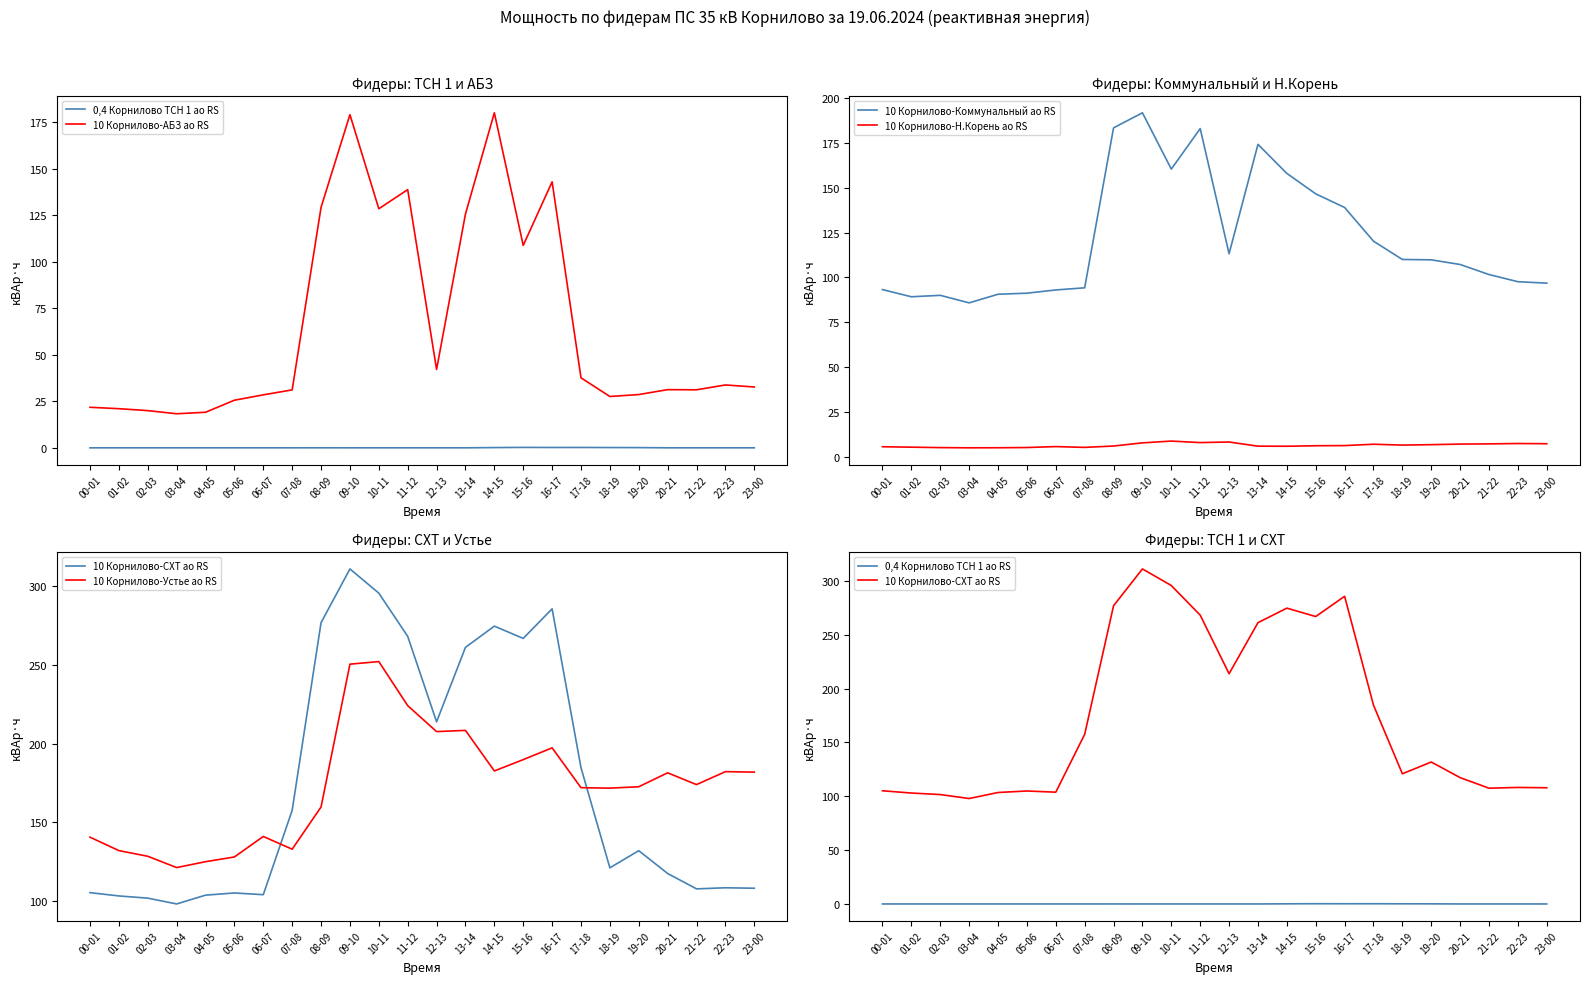

True or false: 0,4 Корнилово ТСН 1 ао RS has more than 1 interior local peaks.

True